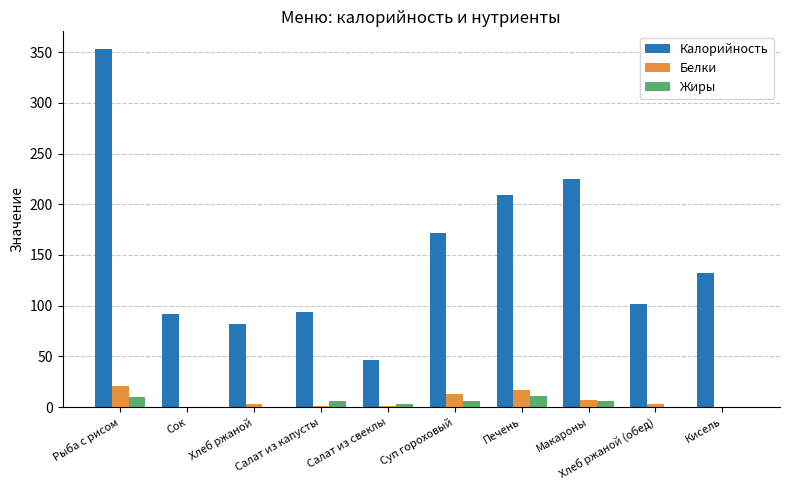

Which label corresponds to the largest value in the chart?

Рыба с рисом